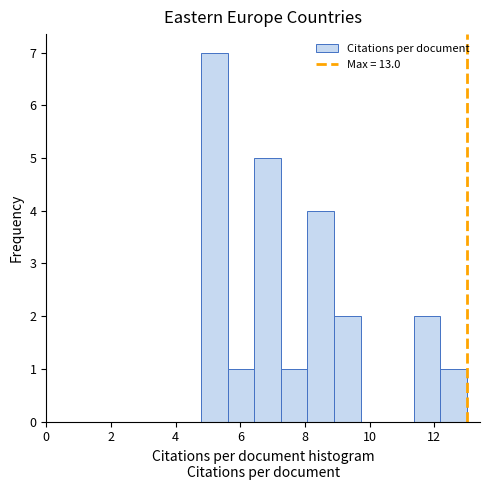

What is the height of the bar covering 4.8 to 5.6 on the x-axis? Neither the bar edges nor the heights are printed on the chart, so give them approximately, as read against the axes.

7